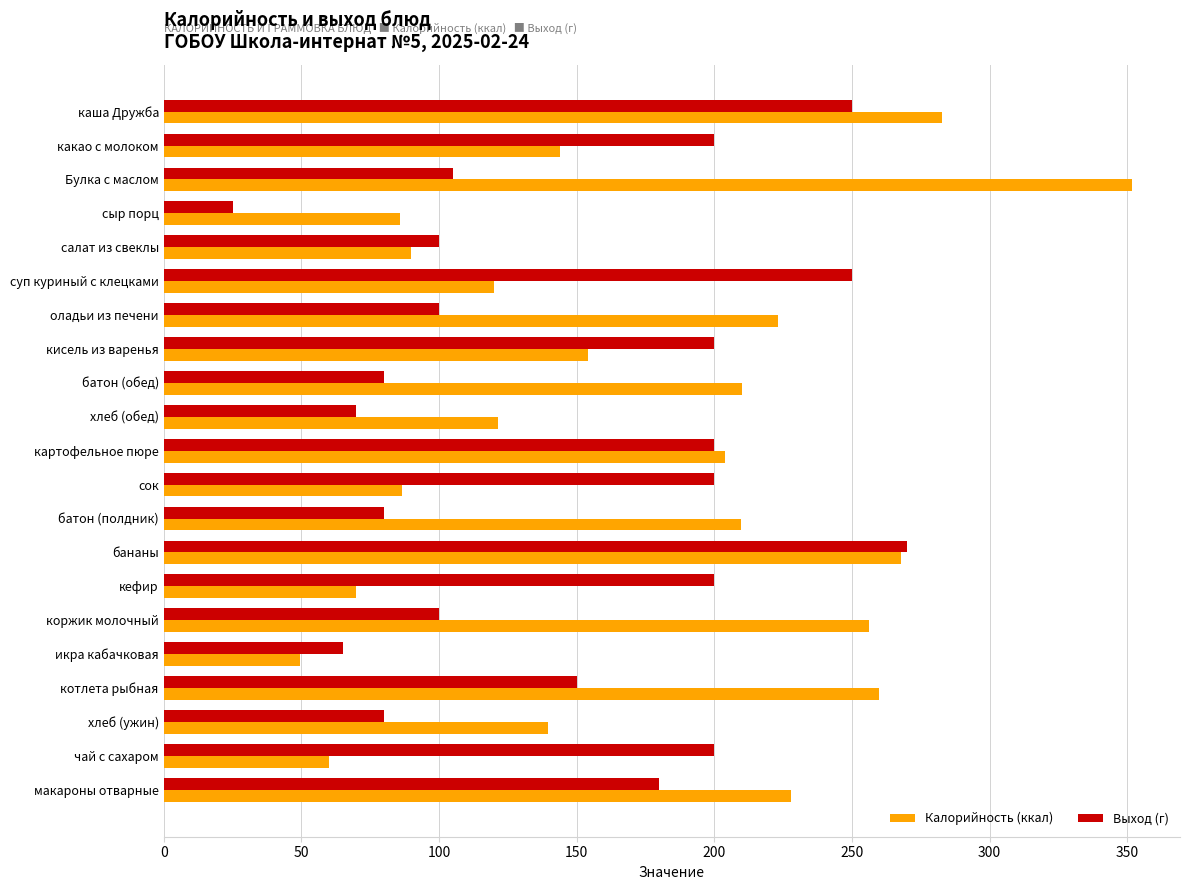

Which series has the largest total across all categories?

Калорийность (ккал)